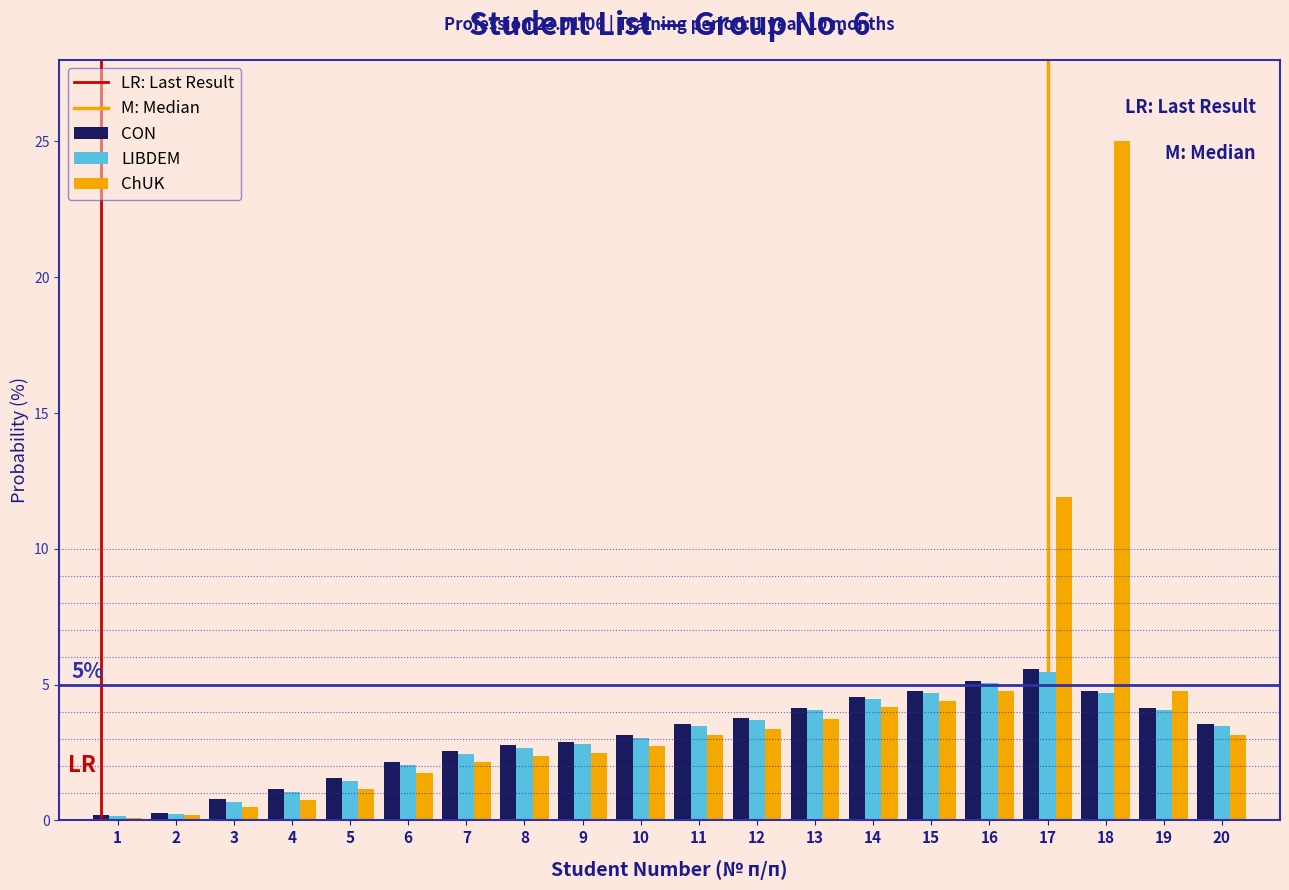

Which series has the widest spread of values?

ChUK